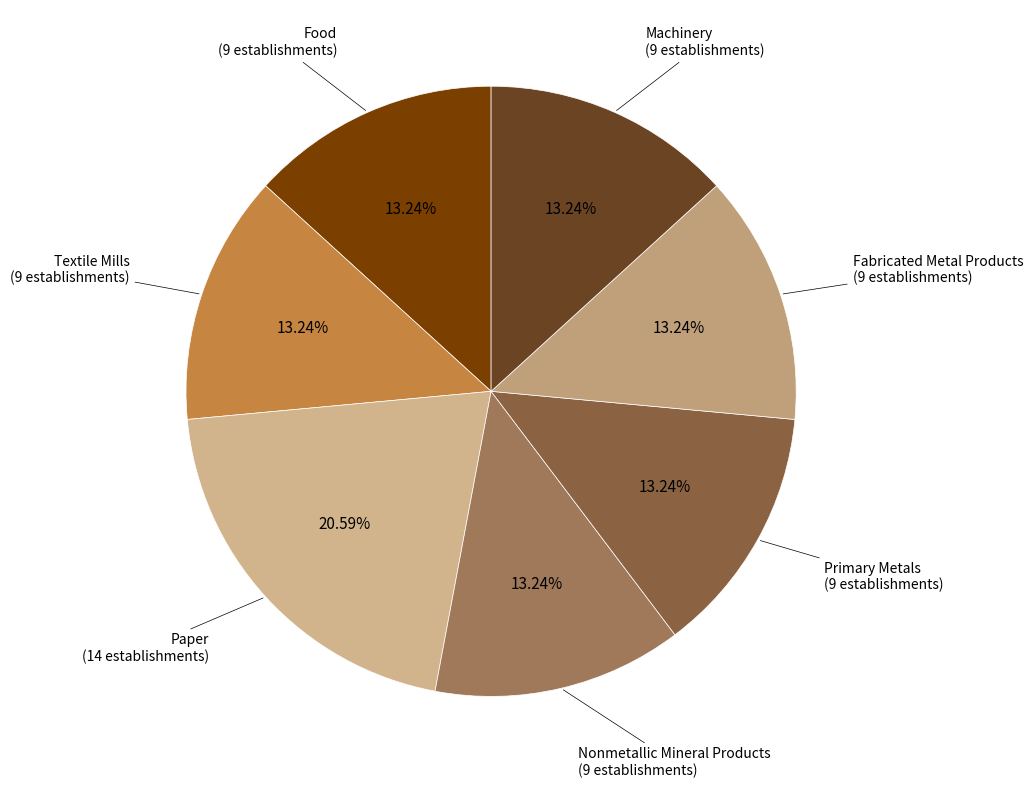

To the nearest percent, what is the difference between the largest and smallest slice percentages?

7%